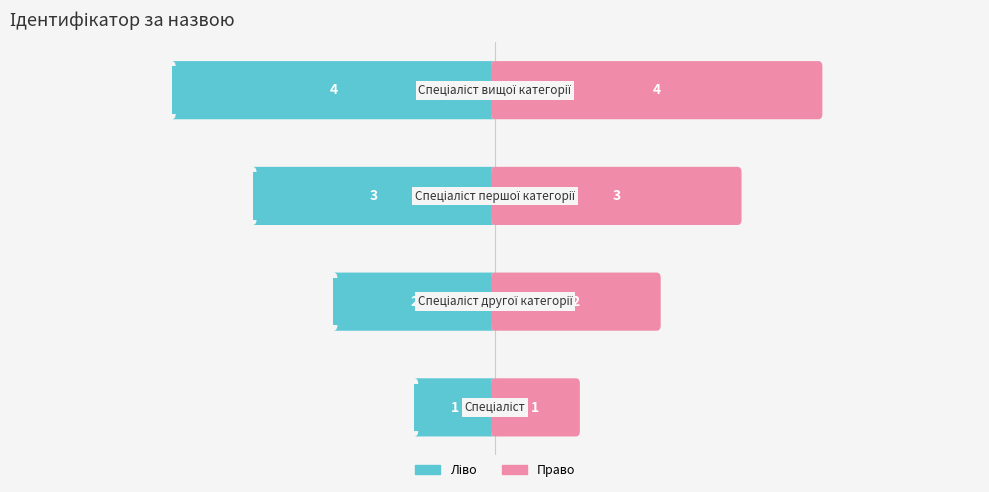

What is the difference between the maximum and second lowest values in the Ідентифікатор (право) series?

2